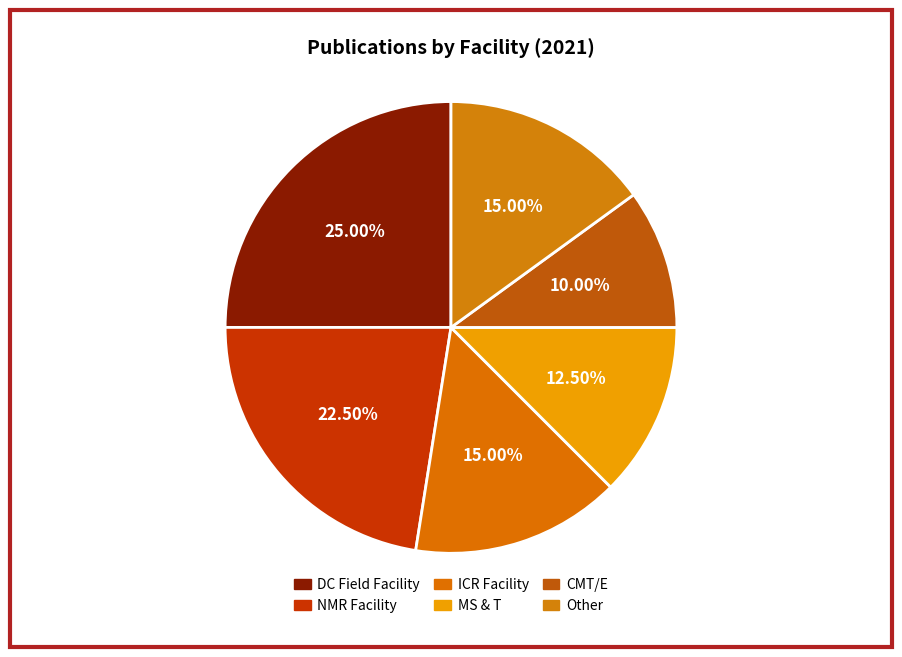

Does CMT/E represent more than half of the total?

No